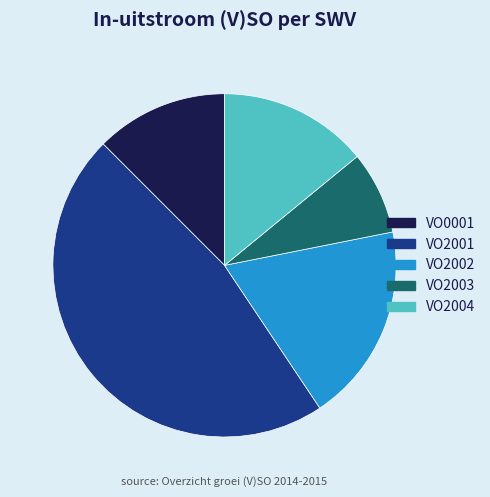

Approximately how many times larger is the value at VO2002 compared to VO0001?

1.5